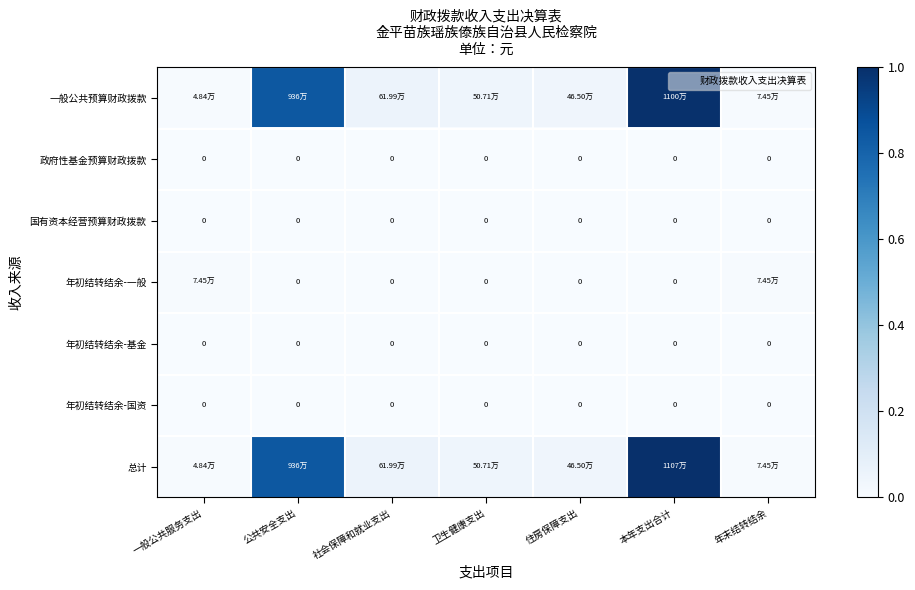

Which series has the widest spread of values?

总计